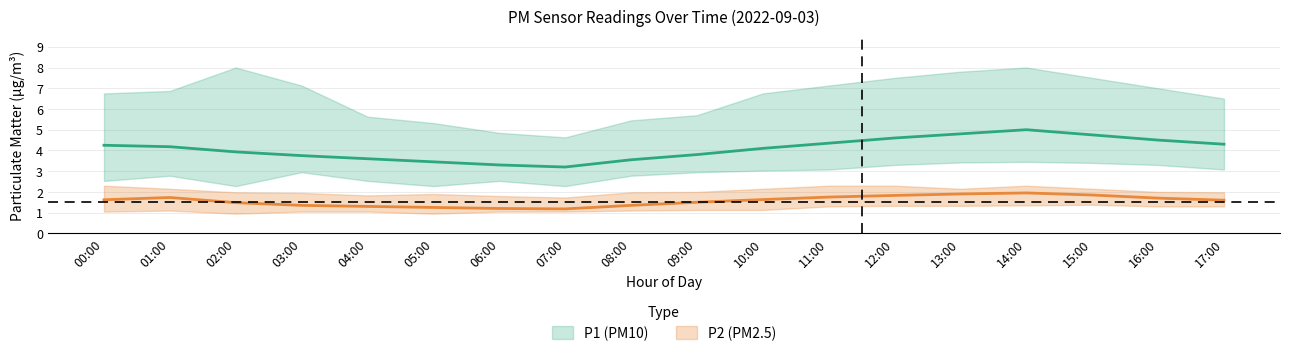

True or false: P2_lower and P1_mean intersect in this chart.

False